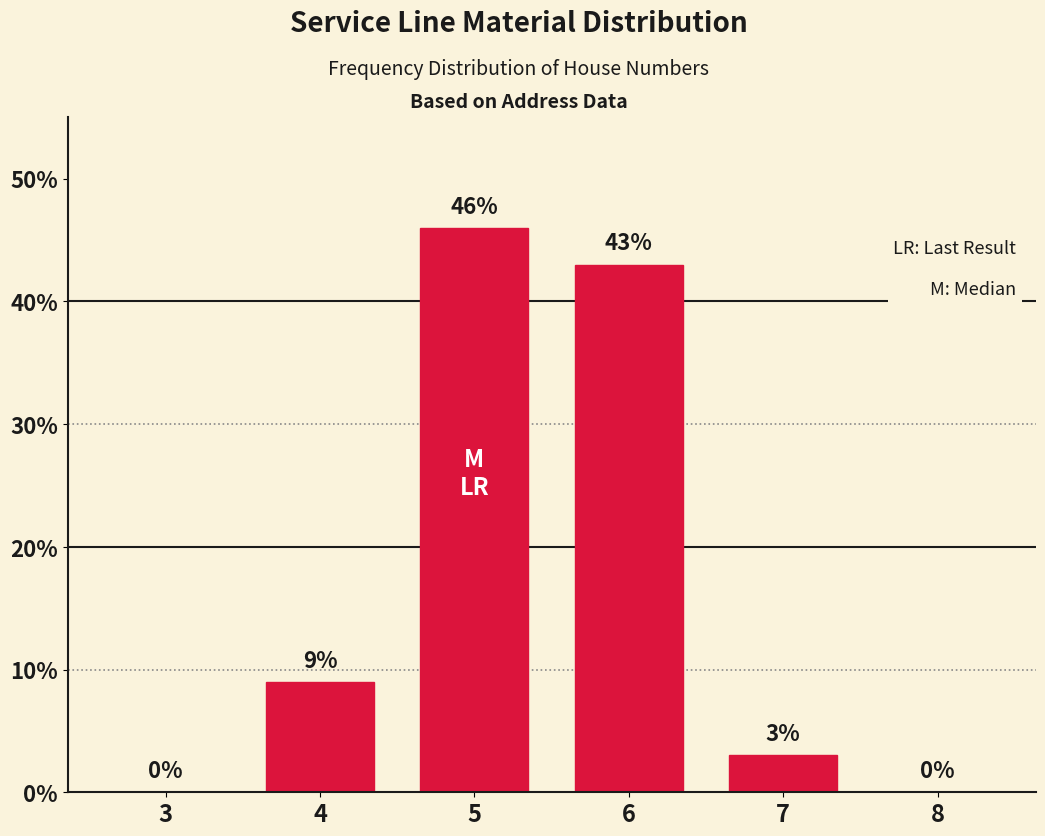

Reading left to right, transcribe all the data shown in this chart.

3=0	4=9	5=46	6=43	7=3	8=0